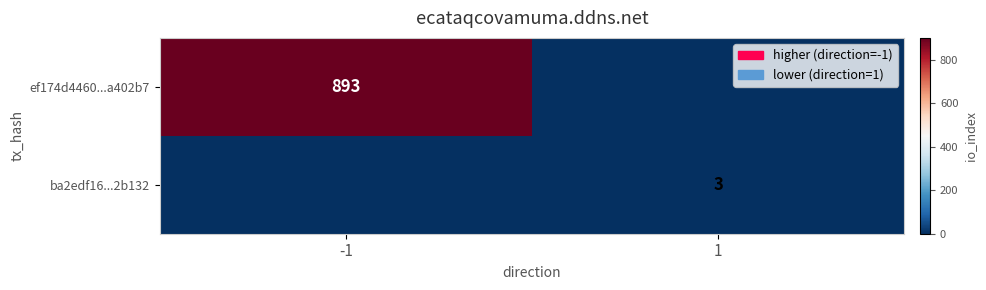

True or false: ba2edf16...2b132 has a value of 2 at 1.

False